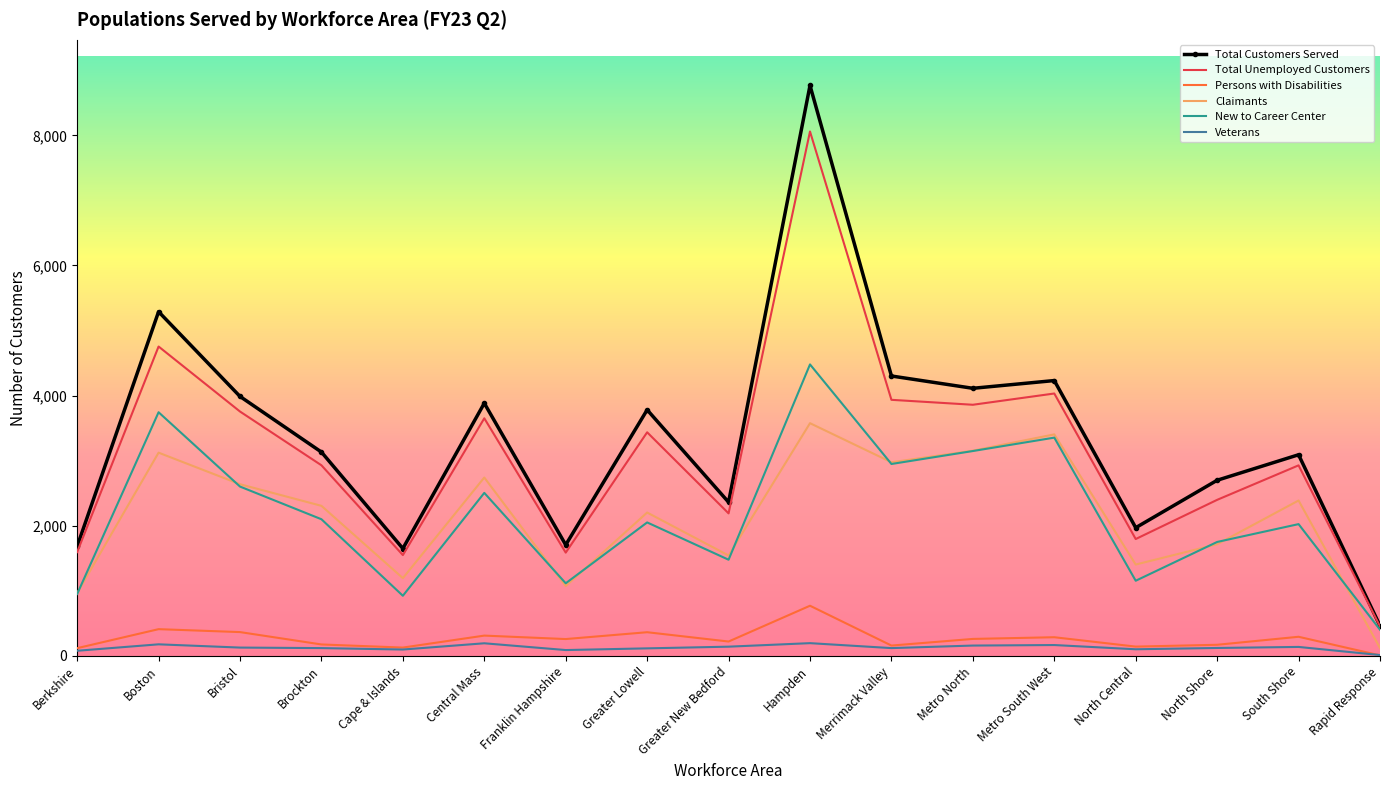

What value does the New to Career Center series have at Franklin Hampshire?

1117